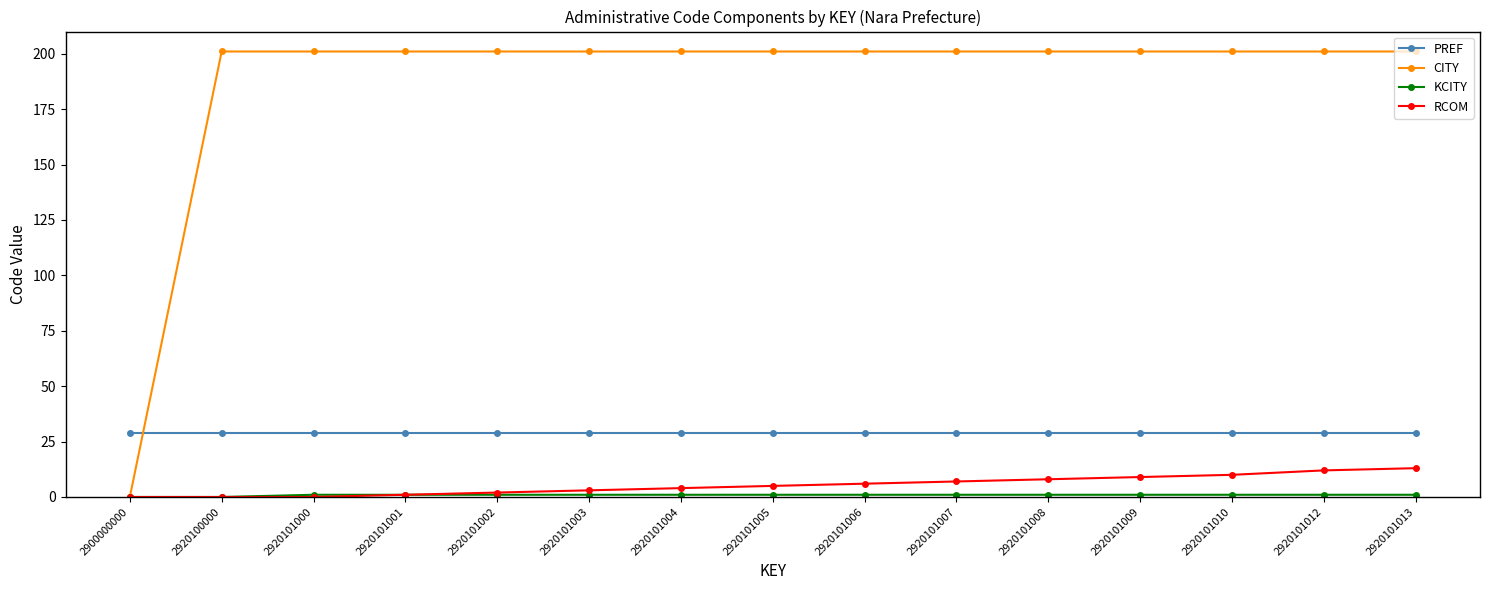

Which series has the widest spread of values?

CITY